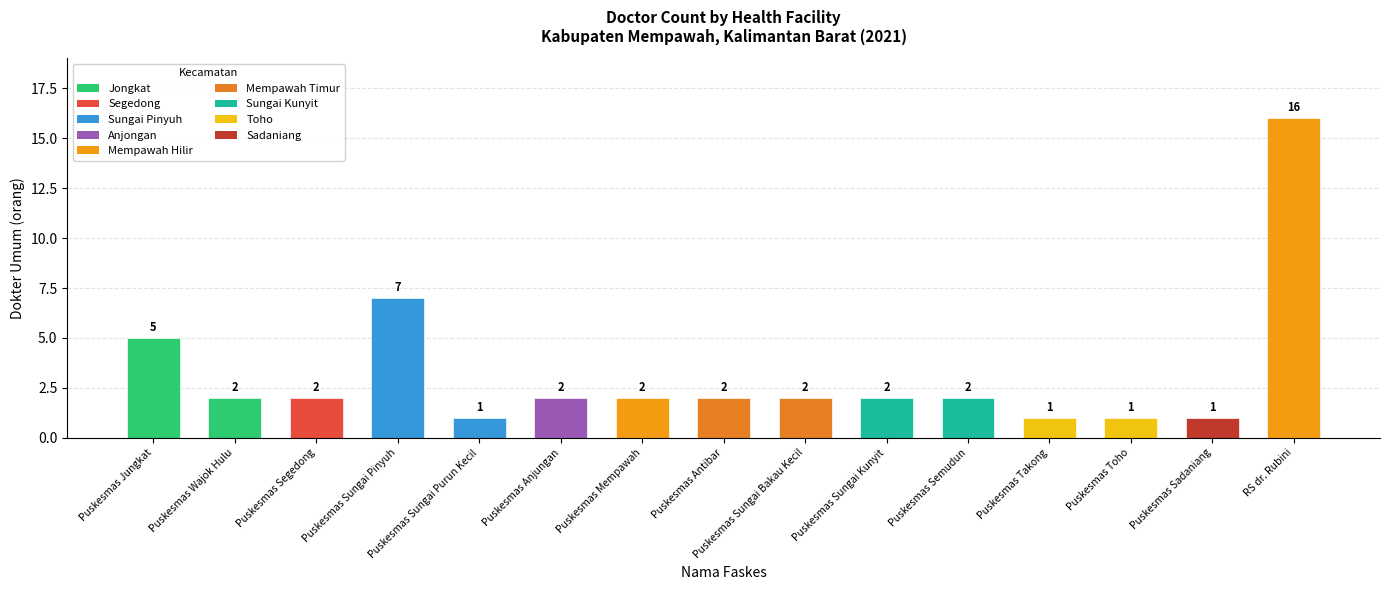

Reading left to right, what are all the values shown in this chart?

5	2	2	7	1	2	2	2	2	2	2	1	1	1	16